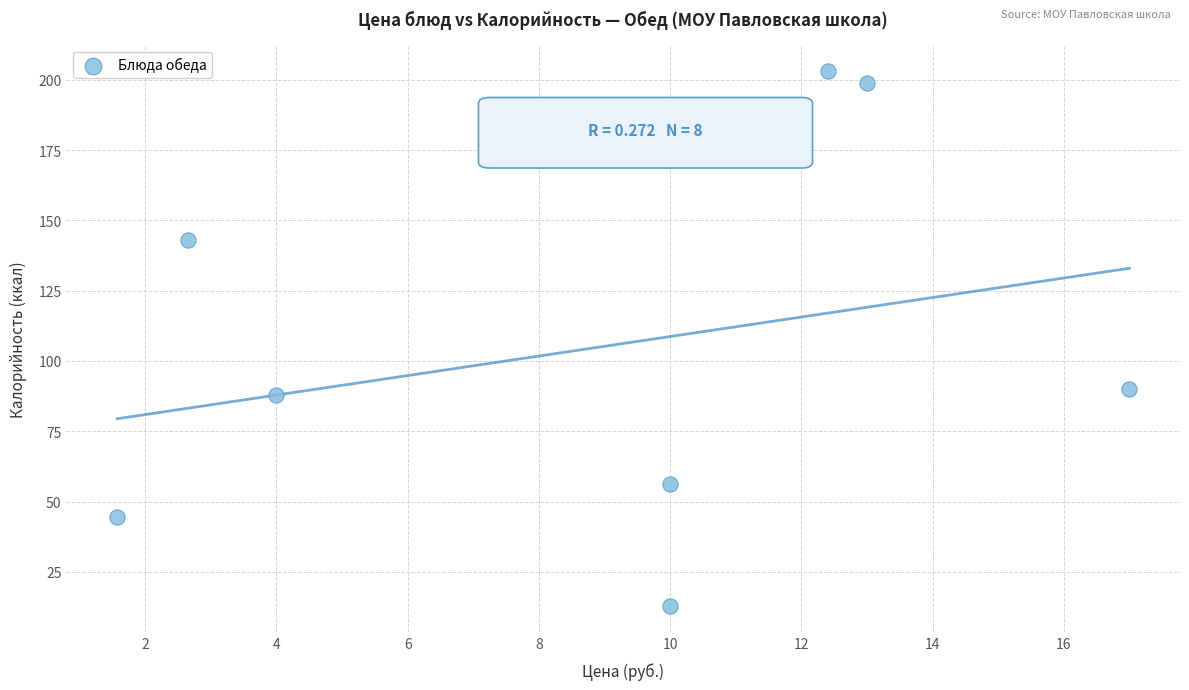

What is the average Y value?

104.6